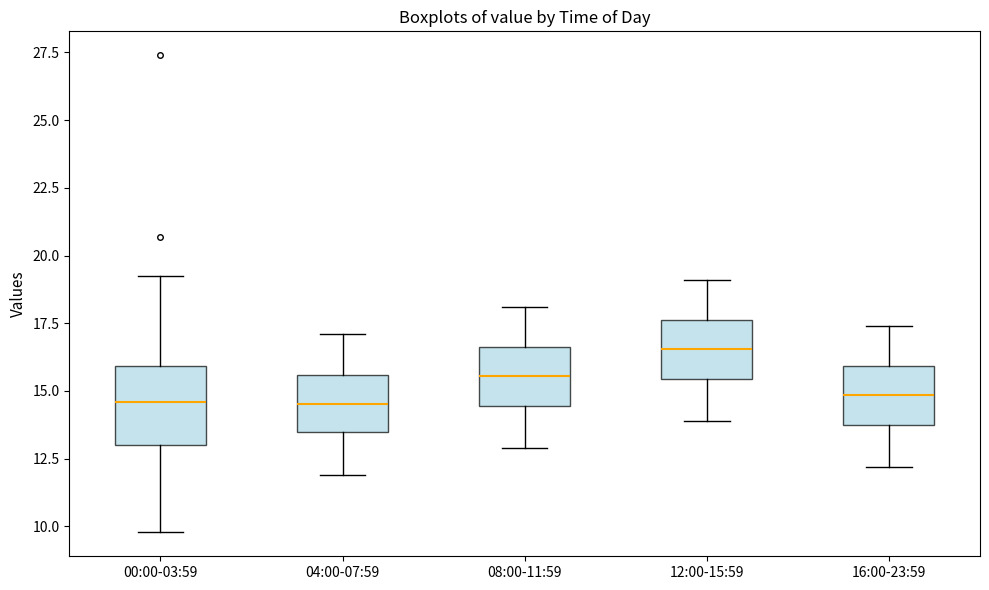

Which box is the tallest, from its lower edge to its upper edge?

00:00-03:59